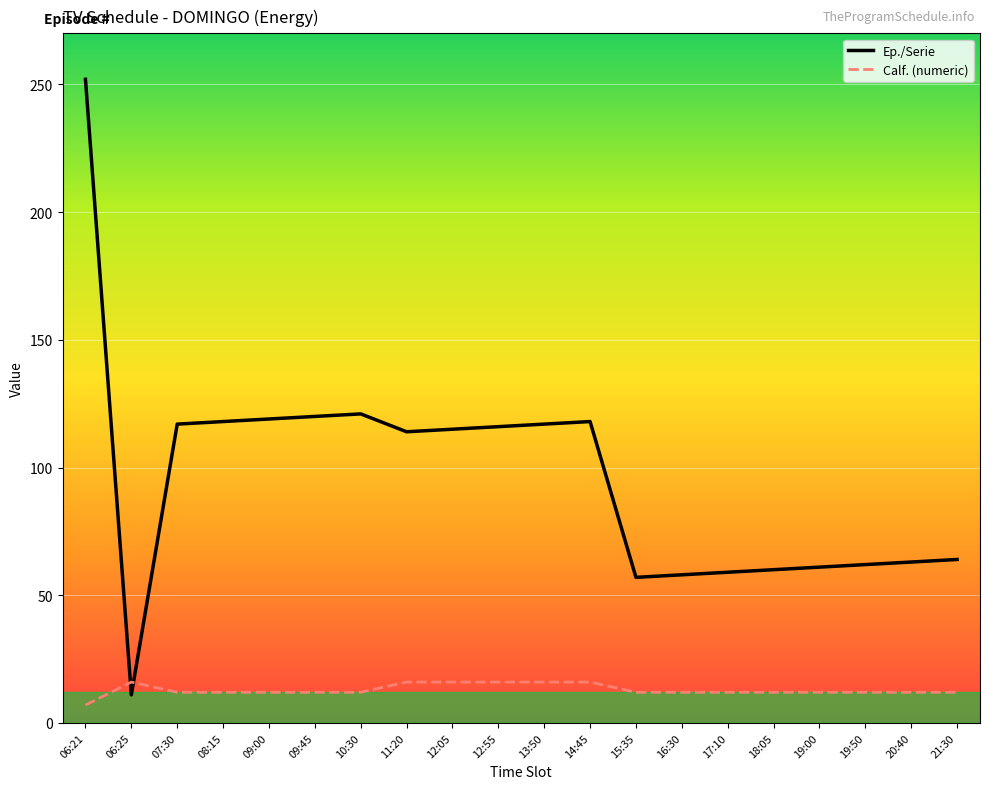

Does the chart display data point markers on the line(s)?

No